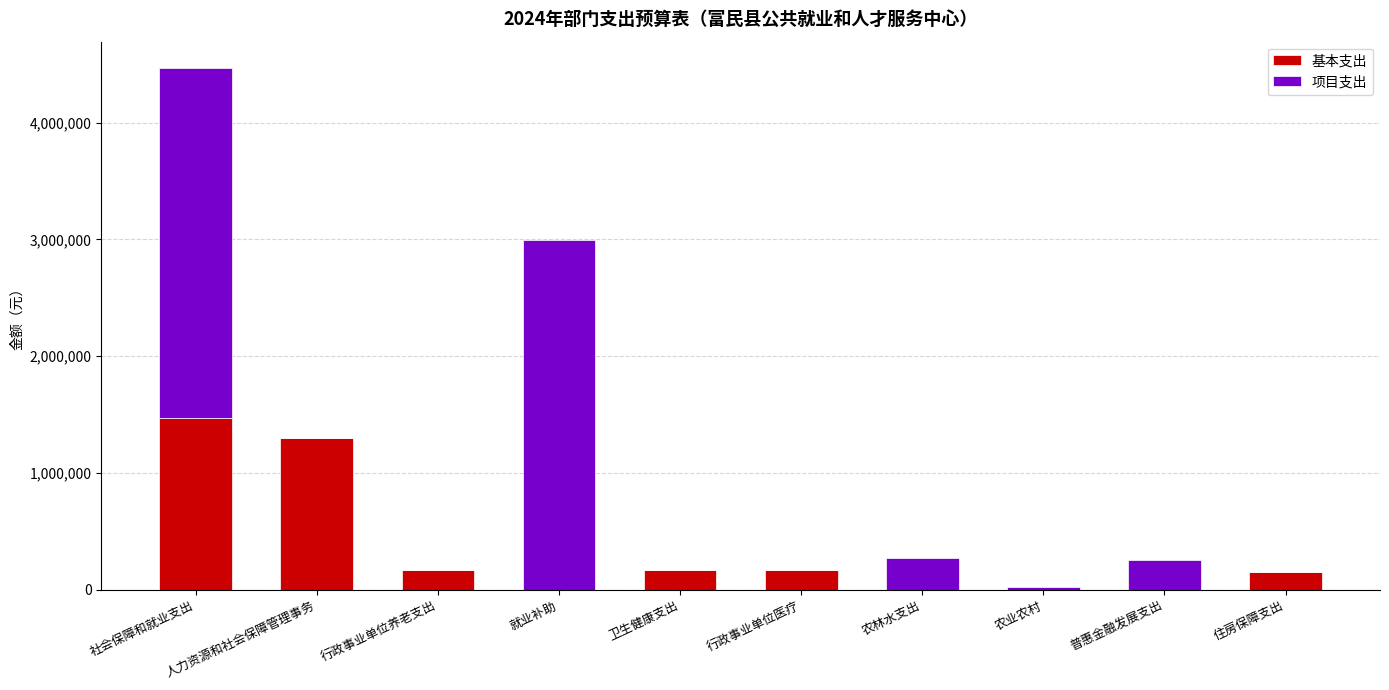

The 基本支出 series shows 0.0 at 普惠金融发展支出. True or false?

True